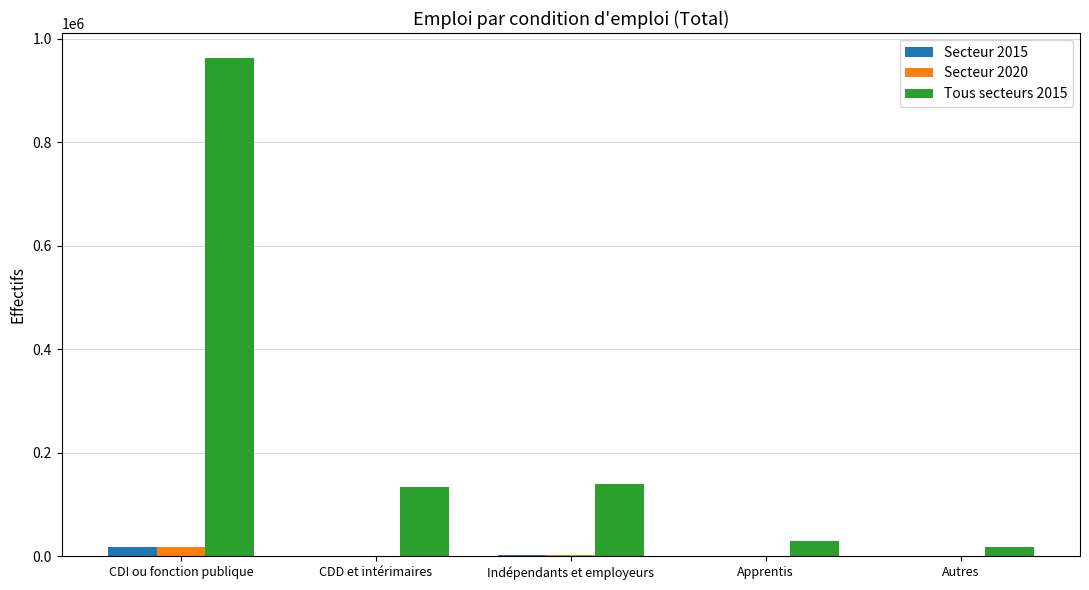

Does the chart contain stacked bars?

No